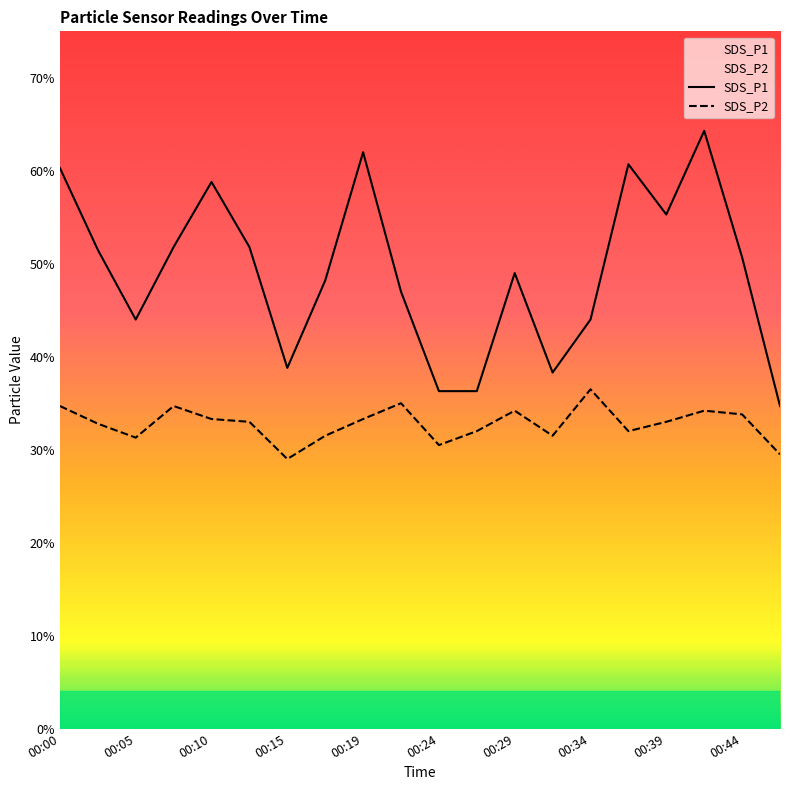

How many lines are shown in the chart?

2